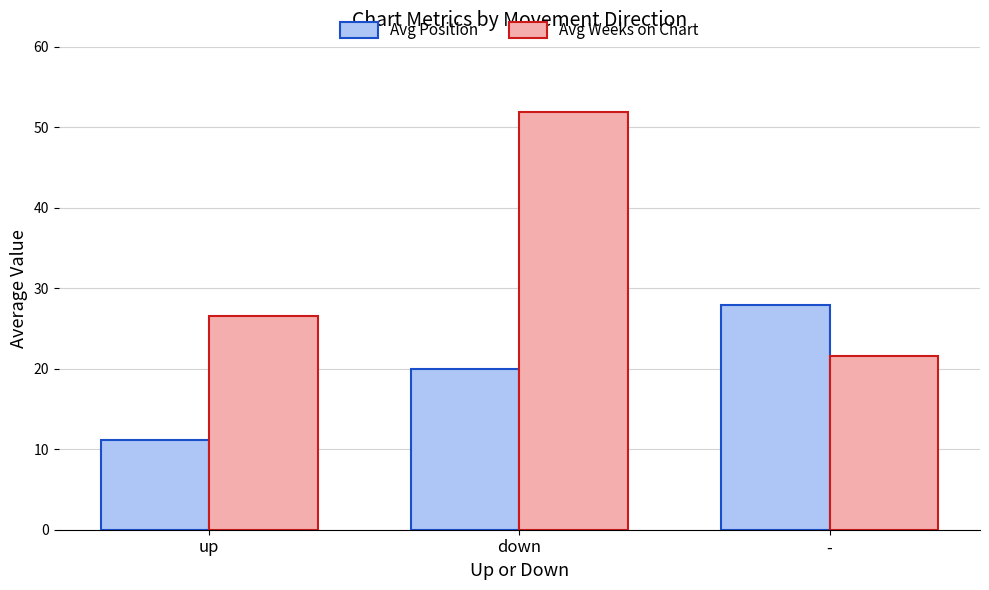

How many values in the Avg Weeks on Chart series exceed 26?

2